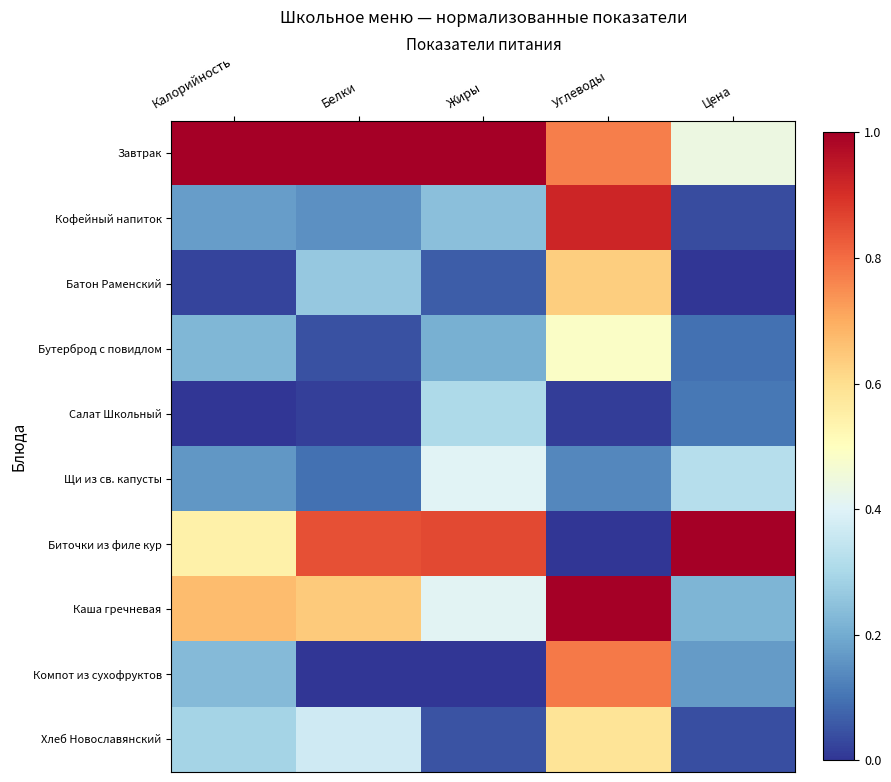

Reading right to left, transcribe all the data shown in this chart.

Завтрак: Цена=0.4	Углеводы=0.8	Жиры=1.0	Белки=1.0	Калорийность=1.0
Кофейный напиток: Цена=0.0	Углеводы=0.9	Жиры=0.2	Белки=0.1	Калорийность=0.2
Батон Раменский: Цена=0.0	Углеводы=0.6	Жиры=0.1	Белки=0.3	Калорийность=0.0
Бутерброд с повидлом: Цена=0.1	Углеводы=0.5	Жиры=0.2	Белки=0.0	Калорийность=0.2
Салат Школьный: Цена=0.1	Углеводы=0.0	Жиры=0.3	Белки=0.0	Калорийность=0.0
Щи из св. капусты: Цена=0.3	Углеводы=0.1	Жиры=0.4	Белки=0.1	Калорийность=0.2
Биточки из филе кур: Цена=1.0	Углеводы=0.0	Жиры=0.9	Белки=0.8	Калорийность=0.5
Каша гречневая: Цена=0.2	Углеводы=1.0	Жиры=0.4	Белки=0.6	Калорийность=0.7
Компот из сухофруктов: Цена=0.2	Углеводы=0.8	Жиры=0.0	Белки=0.0	Калорийность=0.2
Хлеб Новославянский: Цена=0.0	Углеводы=0.6	Жиры=0.0	Белки=0.4	Калорийность=0.3